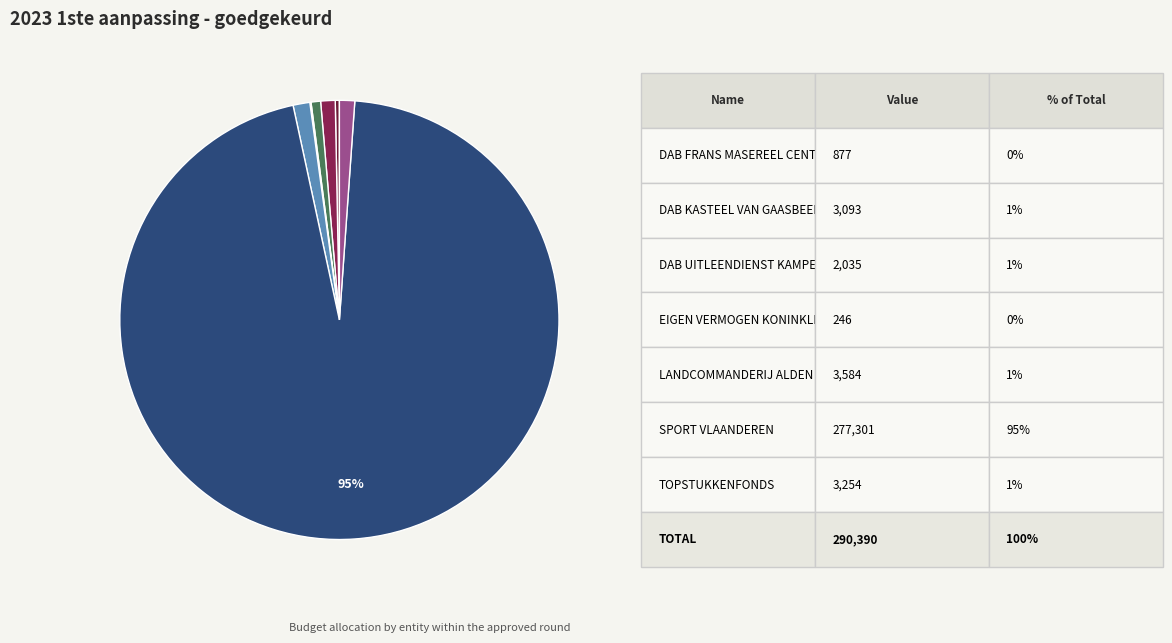

To the nearest percent, what is the average slice percentage?

14%